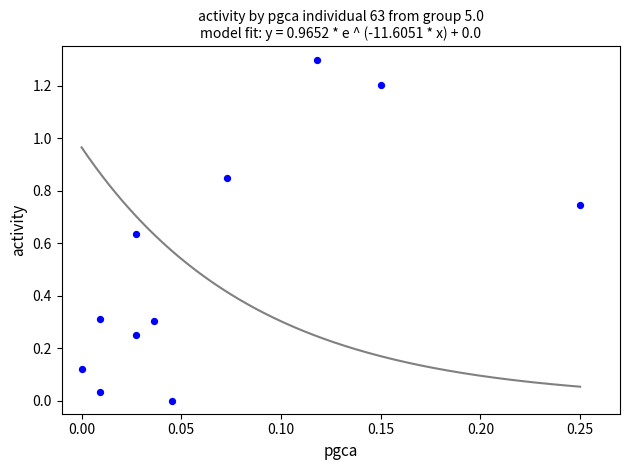

What is the average Y value?

0.5